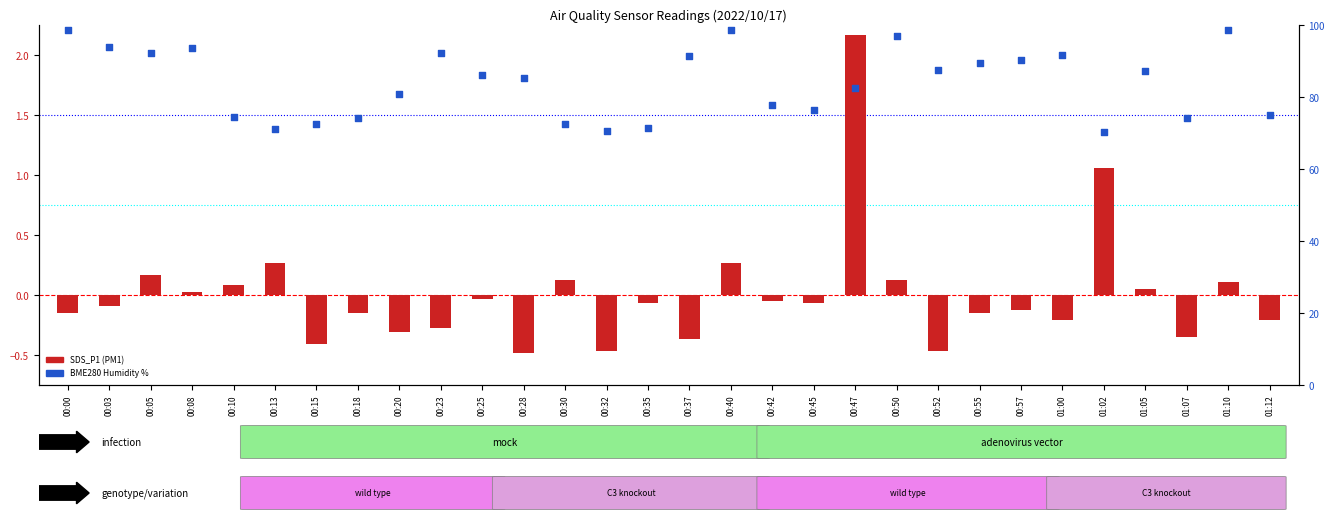

Which series contains the lowest Y value?

SDS_P1 (PM1)